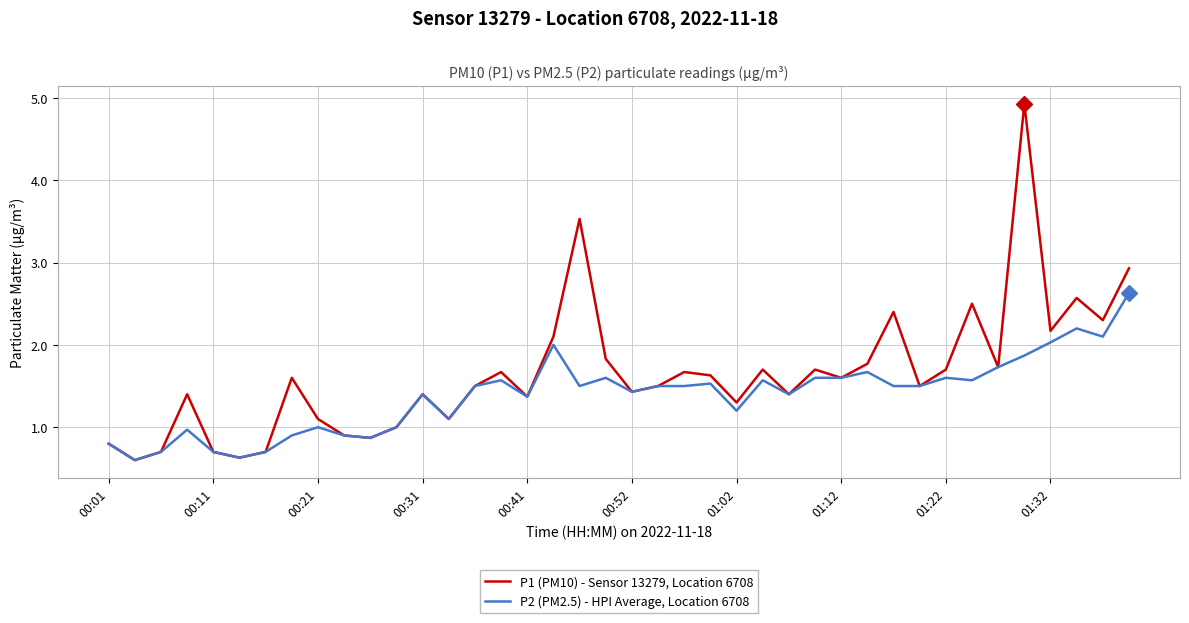

Which series has the largest total across all categories?

P1 (PM10) - Sensor 13279, Location 6708